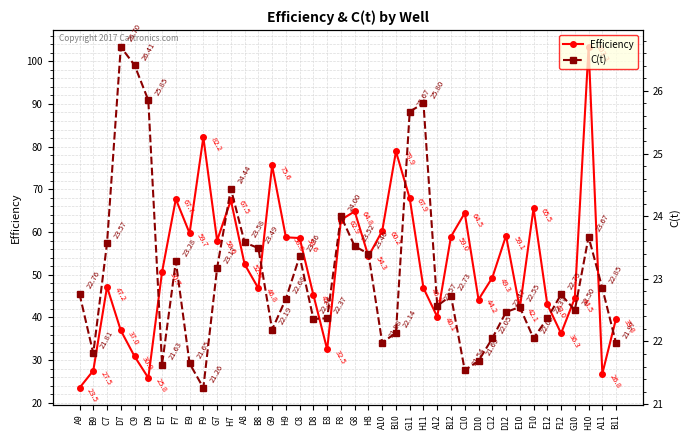

What is the difference between the maximum and minimum values in the C(t) series?

5.4